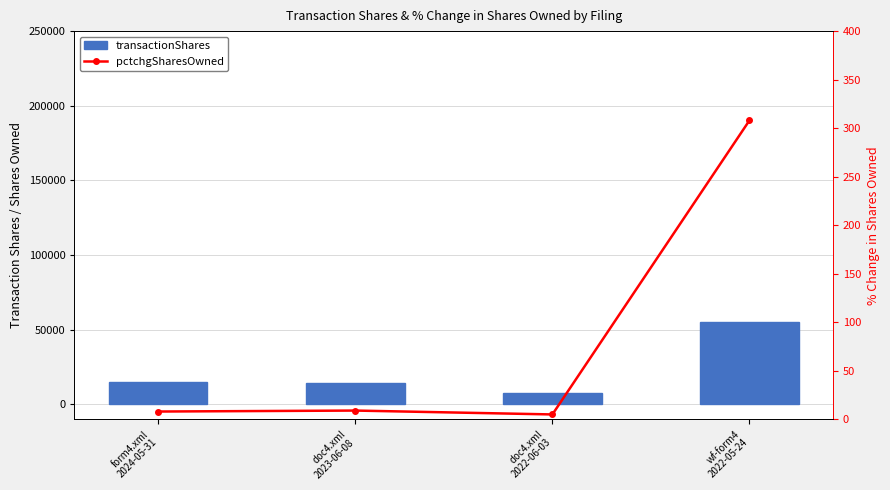

At which label is transactionShares closest to 31251?

form4.xml
2024-05-31